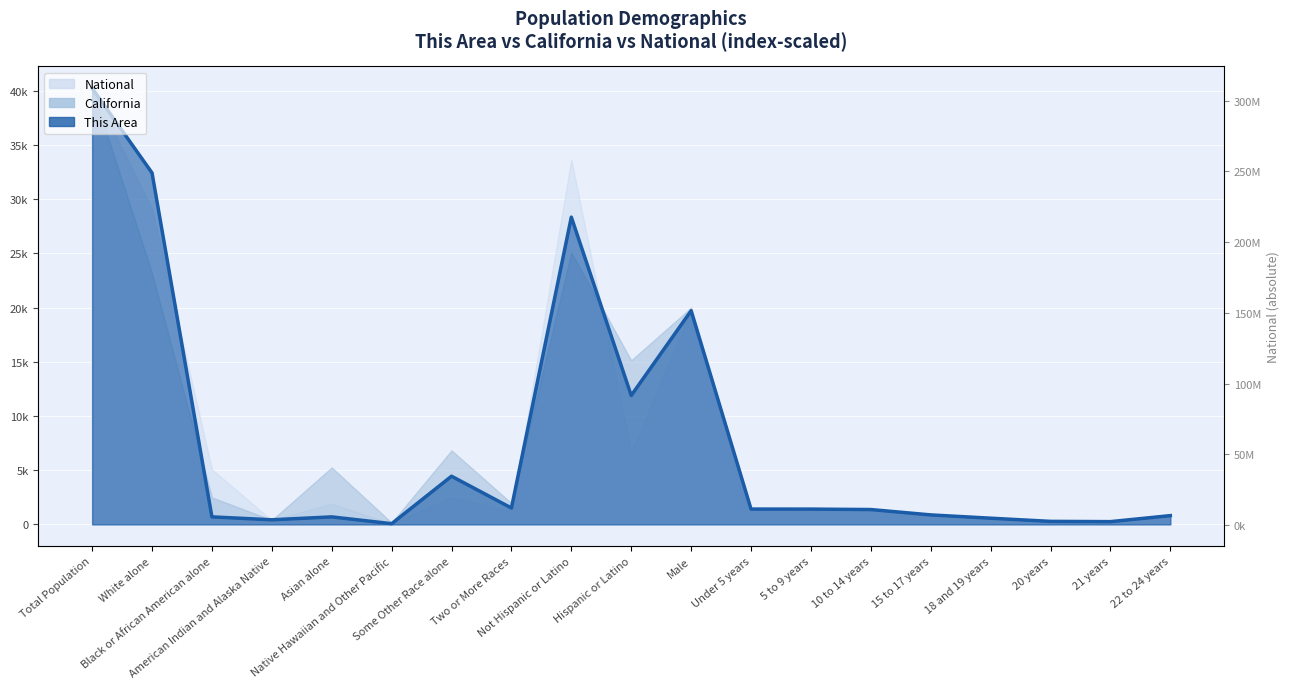

Which series changed the most between Asian alone and Native Hawaiian and Other Pacific?

National (right scale)